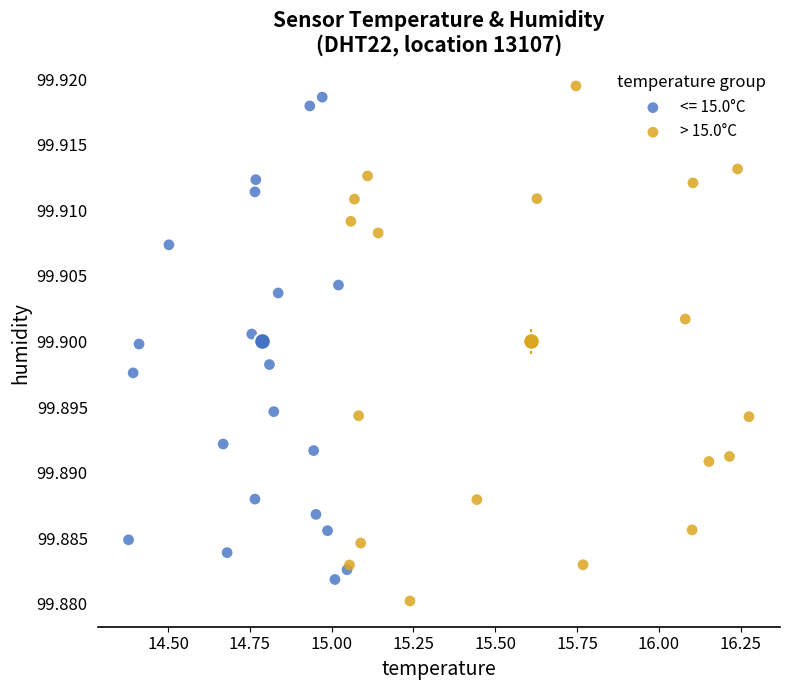

What are all the series names shown in the legend?

<= 15.0°C, > 15.0°C